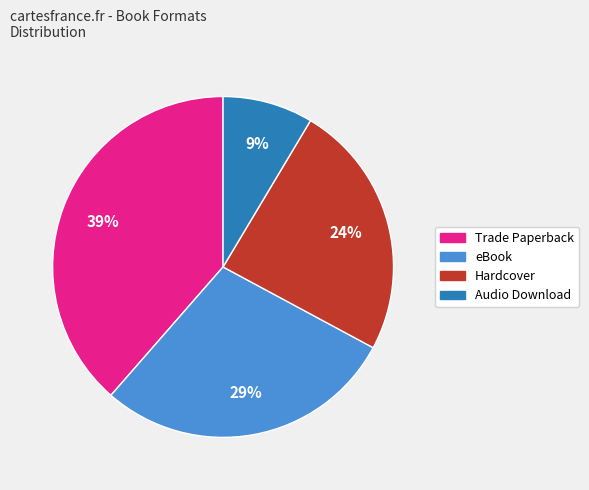

True or false: Trade Paperback accounts for 39% of the total.

True